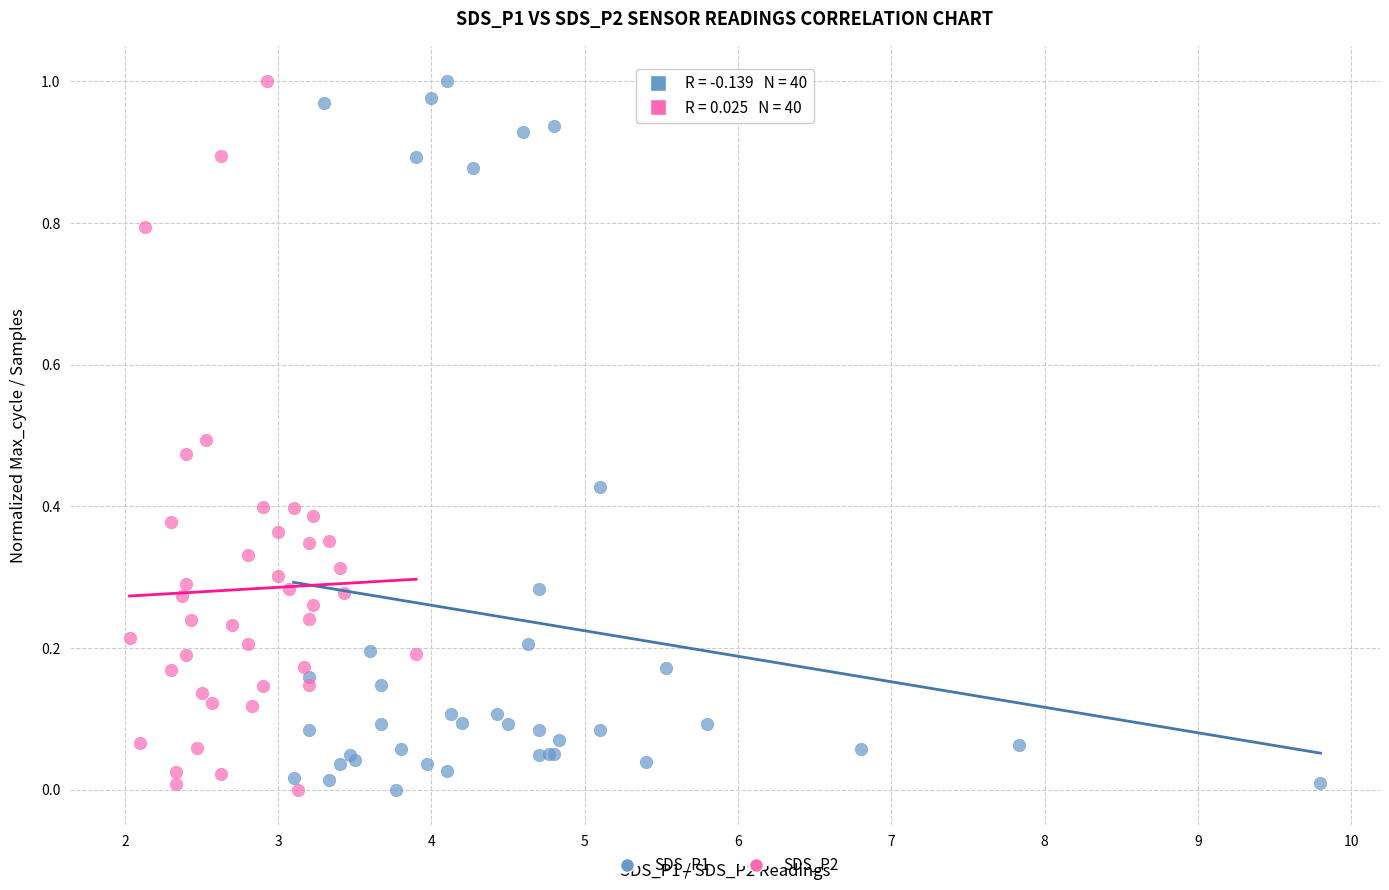

What are all the series names shown in the legend?

SDS_P1, SDS_P2